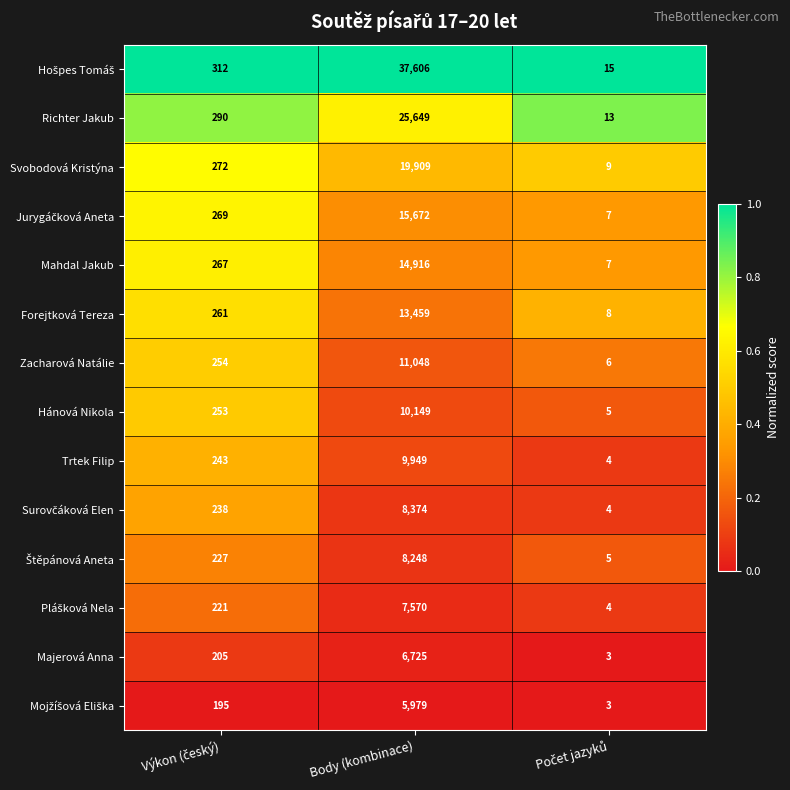

What is the average value of the Richter Jakub series?

8651